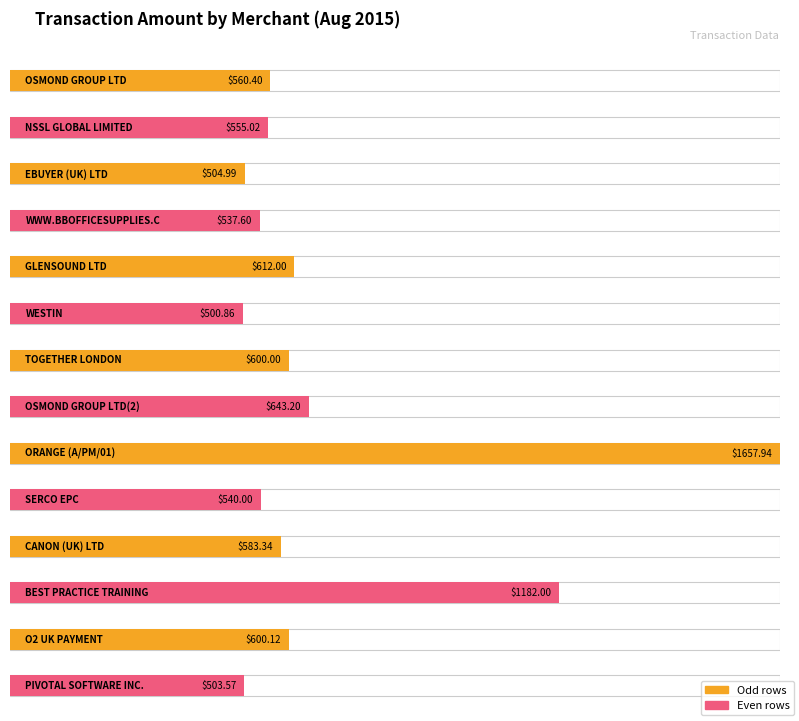

What value does the data have at CANON (UK) LTD?

583.3